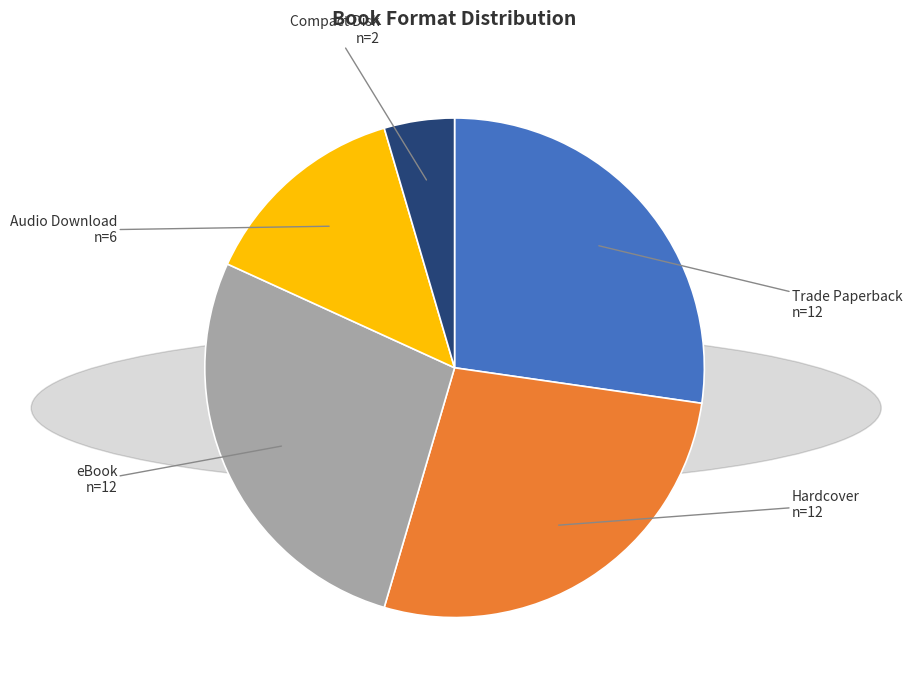

Which category has the smallest portion of the pie?

Compact Disk